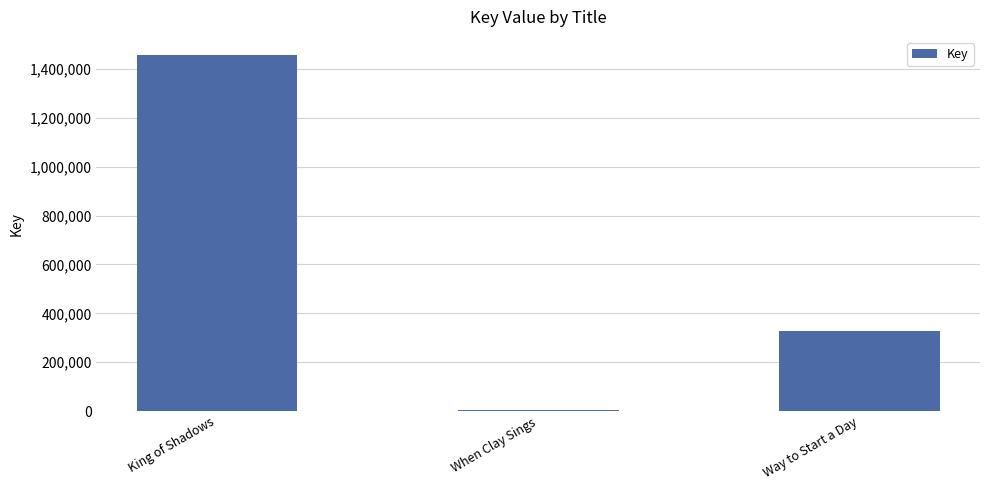

Count the values in the range 5748 to 1458275.

3